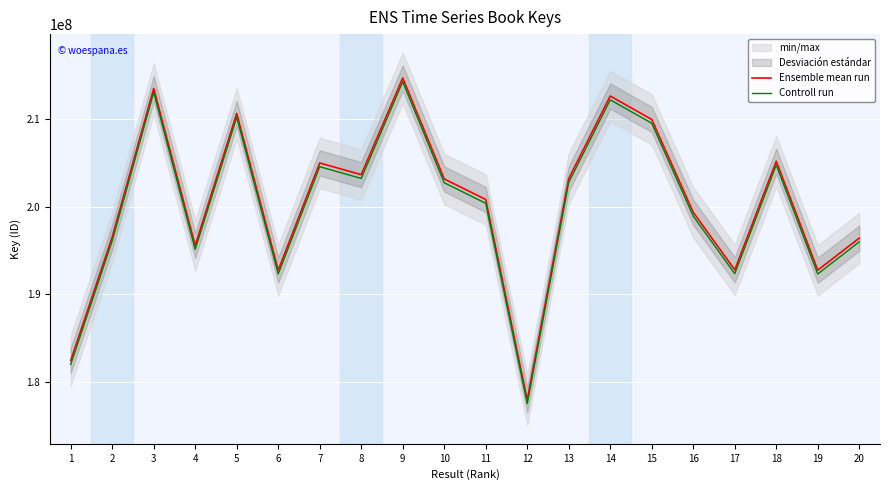

At which category does Controll run reach its first local peak?

3